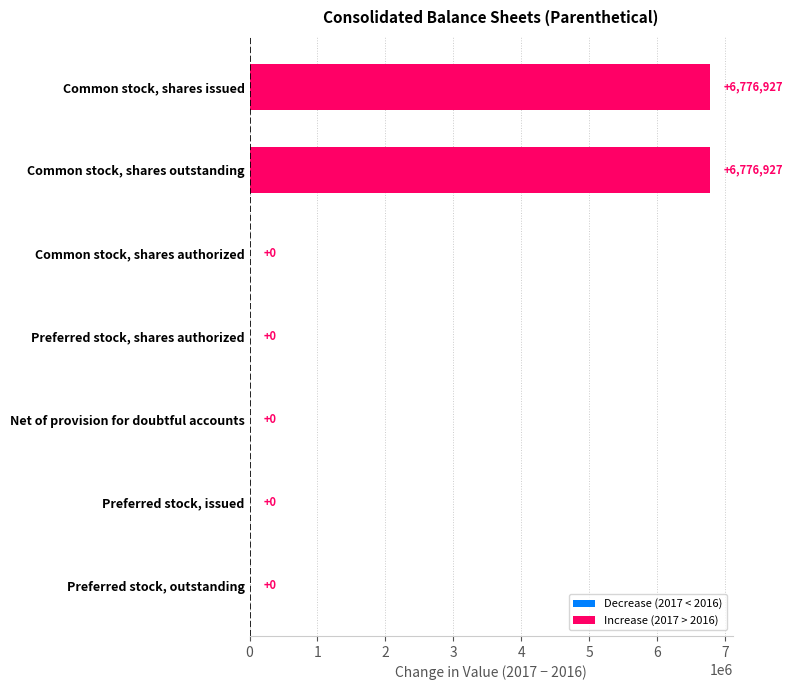

How many values are between 0 and 6776927?

7